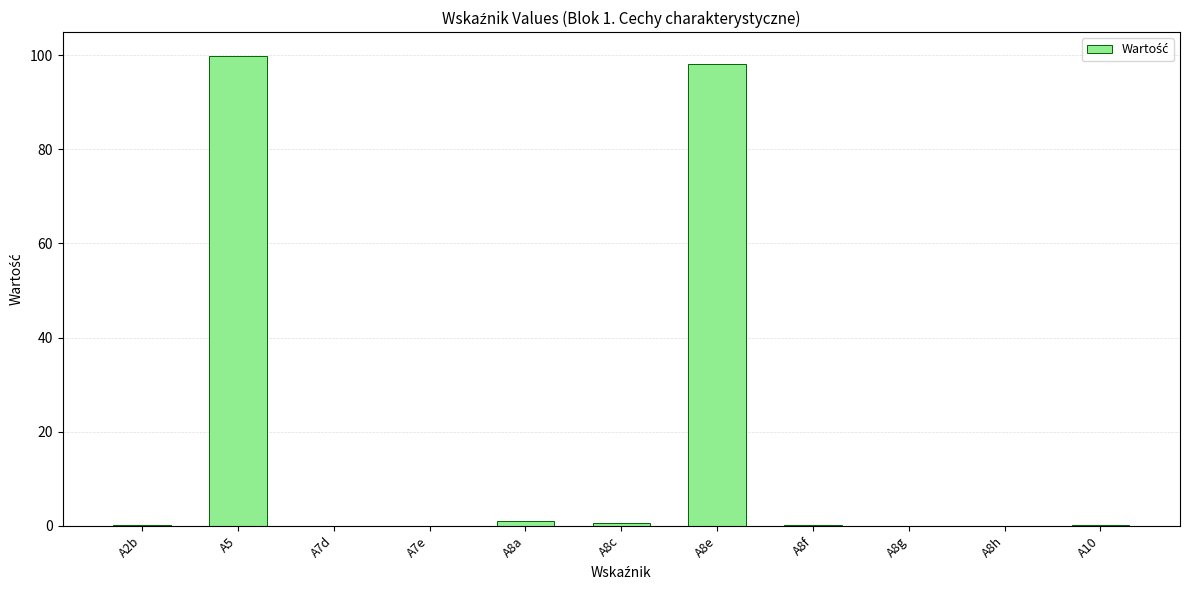

What is the maximum value shown in the chart?

99.9